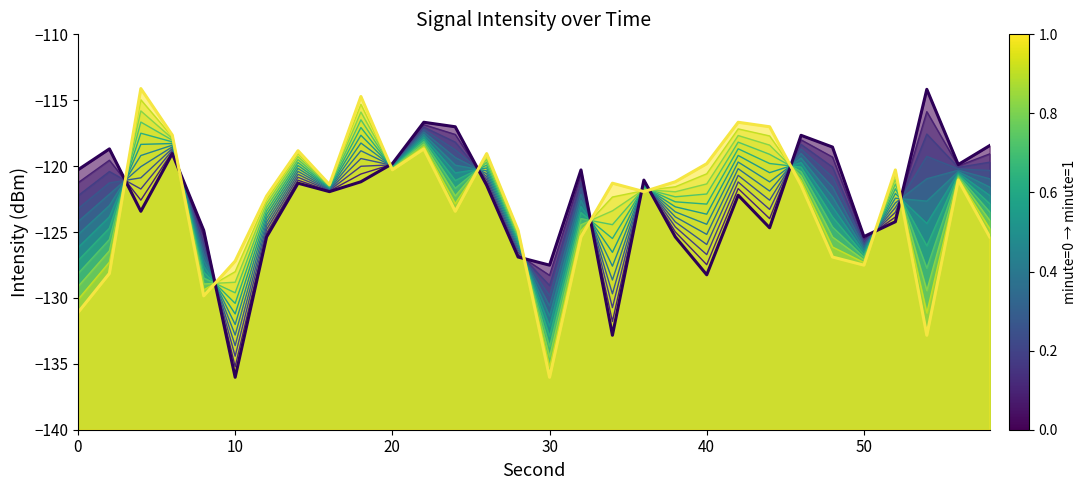

Which series has the largest total across all categories?

minute=0 (main)